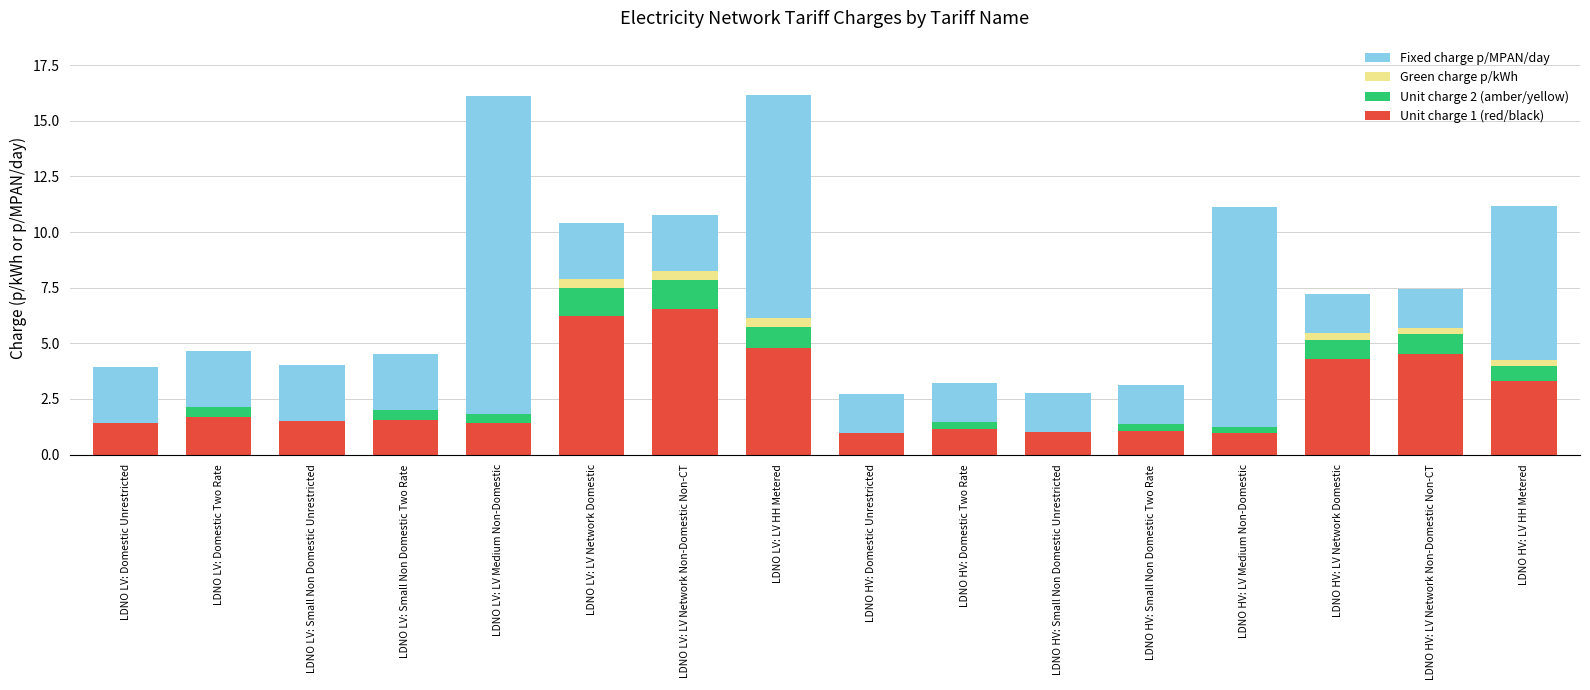

What is the total value across all series at LDNO LV: LV Network Non-Domestic Non-CT?

10.8